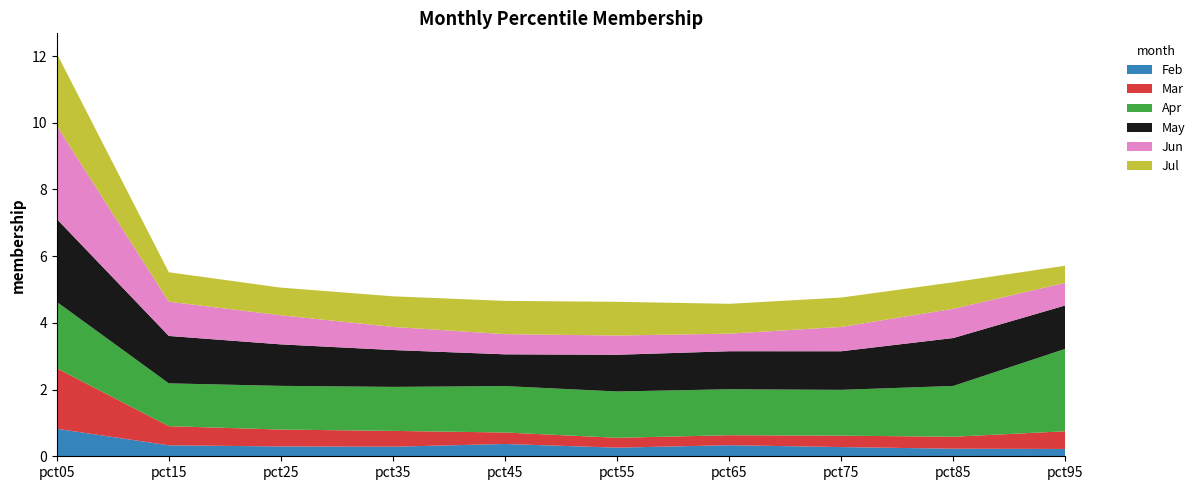

Reading right to left, list all the values displayed in this chart.

Feb: pct95=0.2	pct85=0.2	pct75=0.3	pct65=0.3	pct55=0.3	pct45=0.4	pct35=0.3	pct25=0.3	pct15=0.3	pct05=0.8
Mar: pct95=0.5	pct85=0.4	pct75=0.3	pct65=0.3	pct55=0.3	pct45=0.3	pct35=0.5	pct25=0.5	pct15=0.6	pct05=1.8
Apr: pct95=2.5	pct85=1.5	pct75=1.4	pct65=1.4	pct55=1.4	pct45=1.4	pct35=1.3	pct25=1.3	pct15=1.3	pct05=2.0
May: pct95=1.3	pct85=1.4	pct75=1.2	pct65=1.1	pct55=1.1	pct45=1.0	pct35=1.1	pct25=1.2	pct15=1.4	pct05=2.5
Jun: pct95=0.7	pct85=0.9	pct75=0.7	pct65=0.5	pct55=0.6	pct45=0.6	pct35=0.7	pct25=0.9	pct15=1.0	pct05=2.8
Jul: pct95=0.5	pct85=0.8	pct75=0.9	pct65=0.9	pct55=1.0	pct45=1.0	pct35=0.9	pct25=0.8	pct15=0.9	pct05=2.2